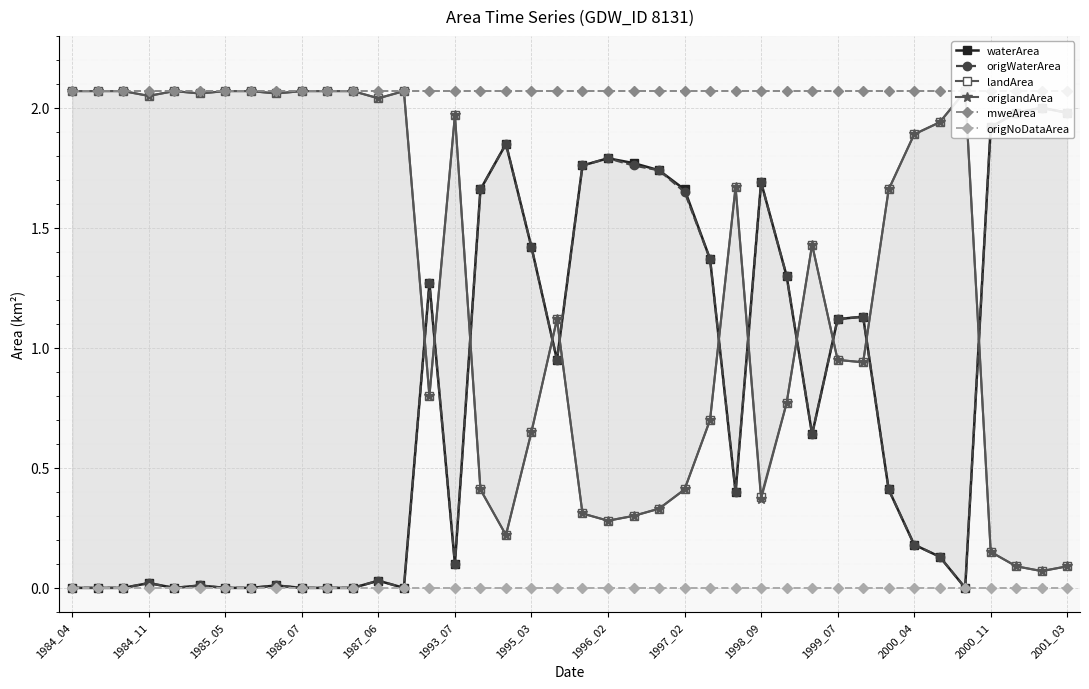

What is the maximum value shown in the chart?

2.1